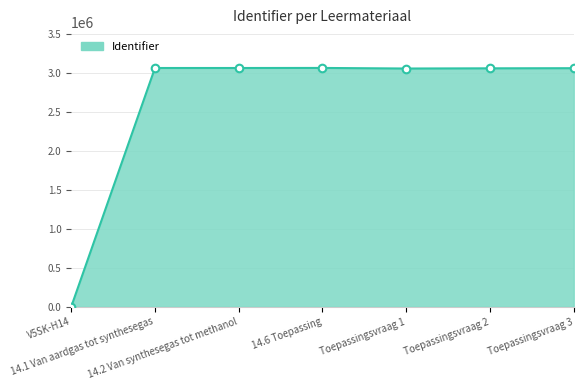

What is the change in value from 14.6 Toepassing to Toepassingsvraag 3?

-3260